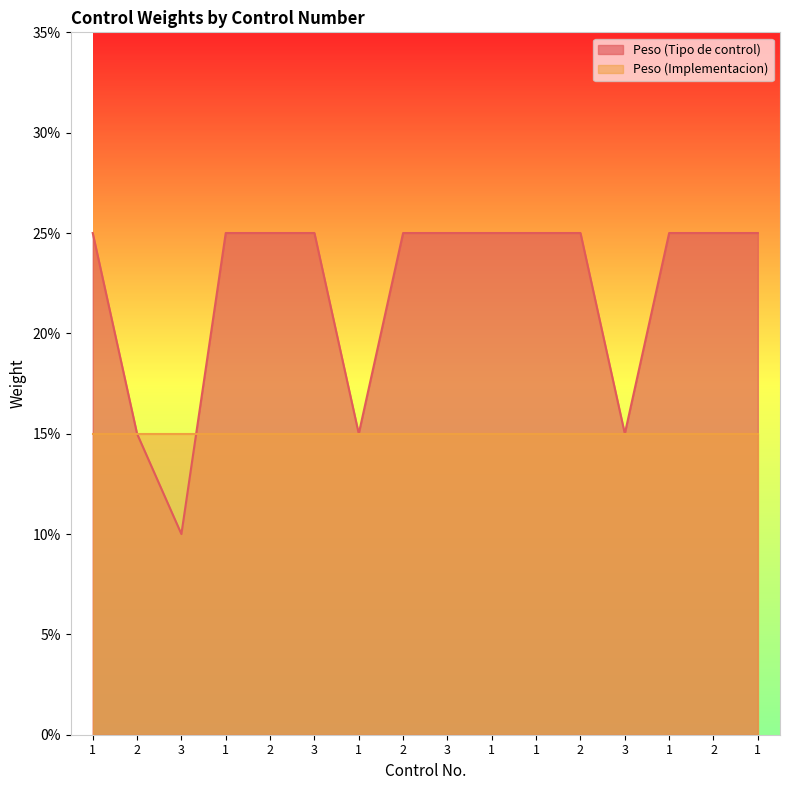

What is the value of the 13th point from the left?

0.1